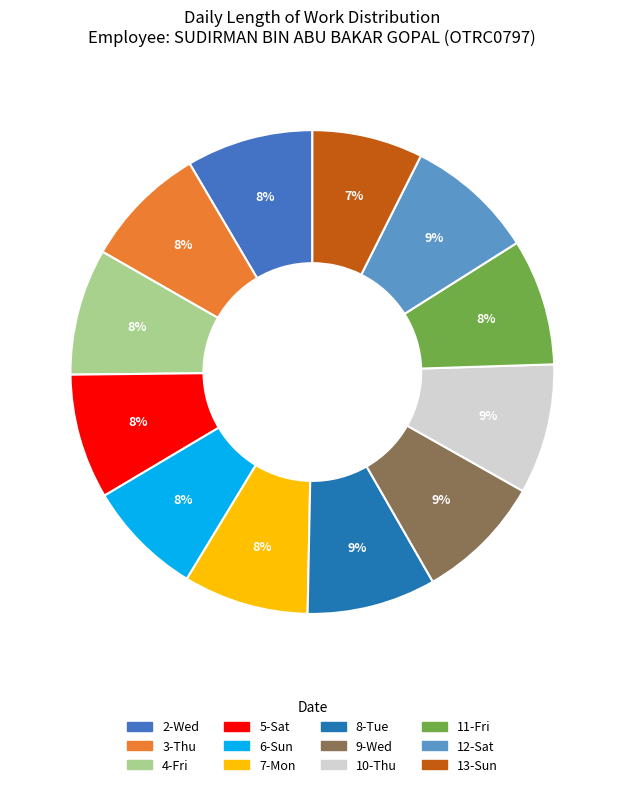

To the nearest percent, what is the average slice percentage?

8%